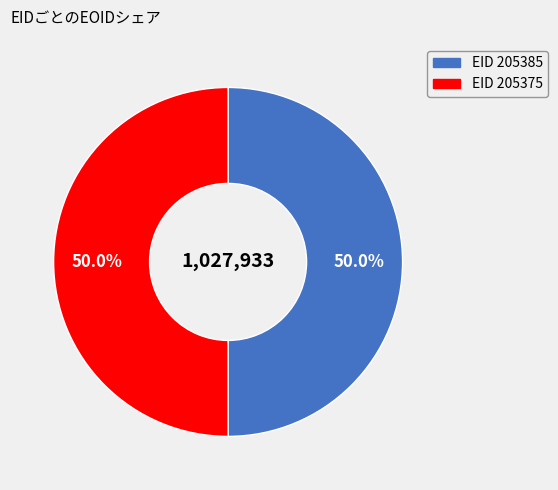

How many segments does this pie chart have?

2